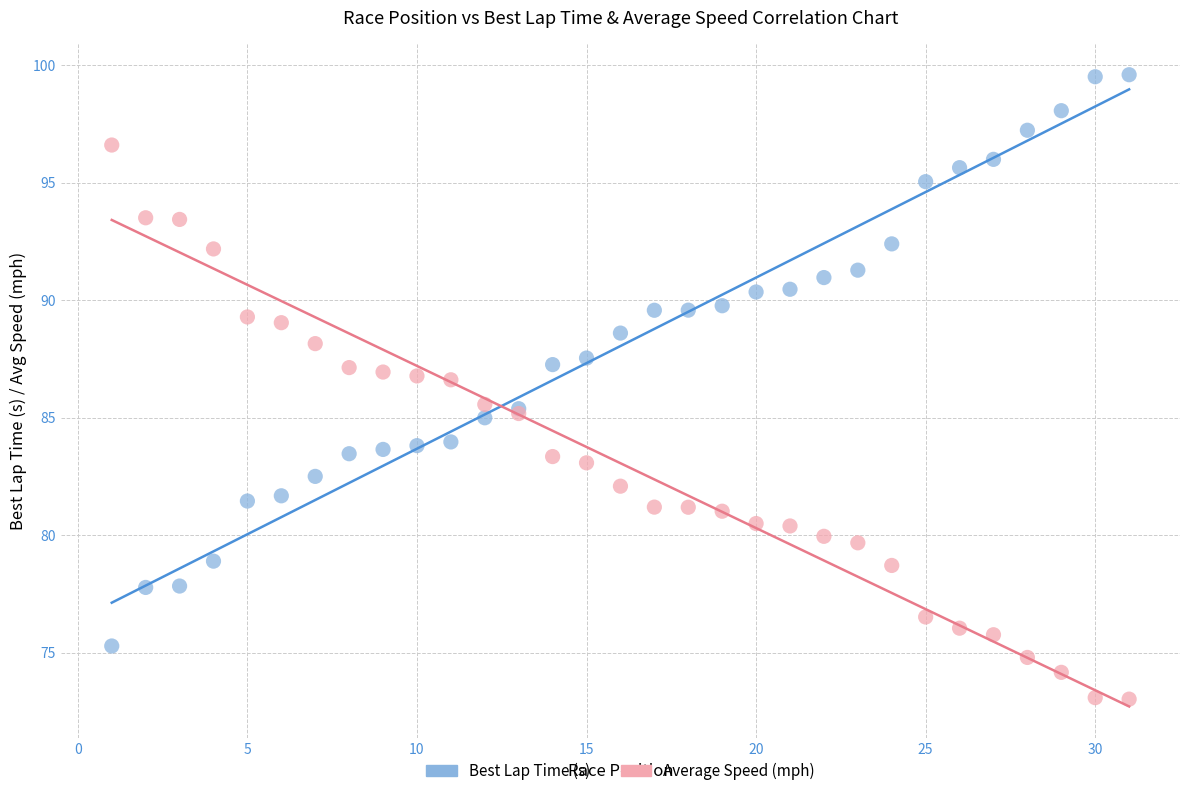

Which series reaches the minimum Y coordinate?

Average Speed (mph)